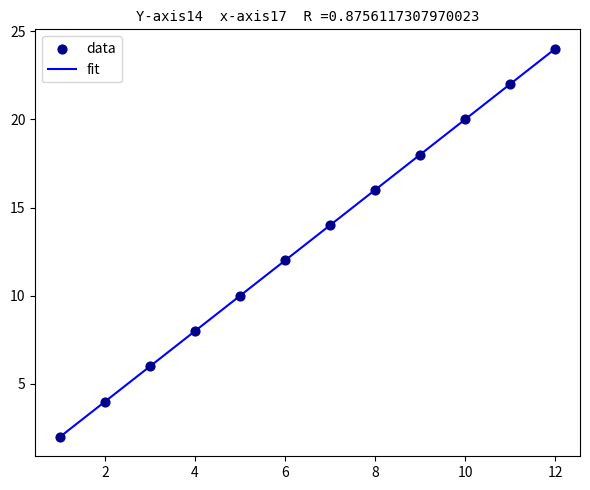

What is the greatest value displayed?

24.0